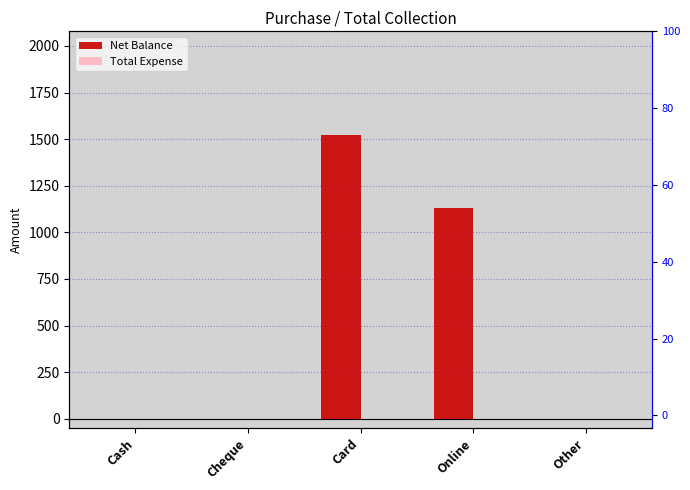

Rank the series at Cheque from highest to lowest value.

Net Balance, Total Expense